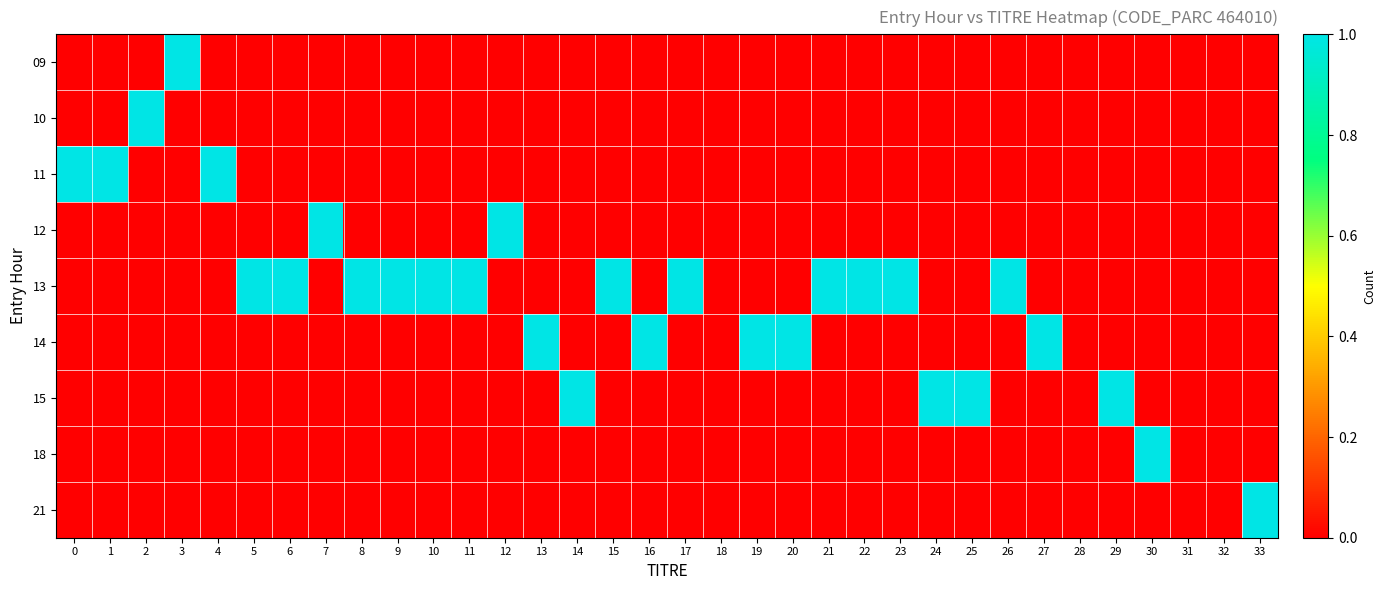

At how many categories does at least one series exceed 0?

30